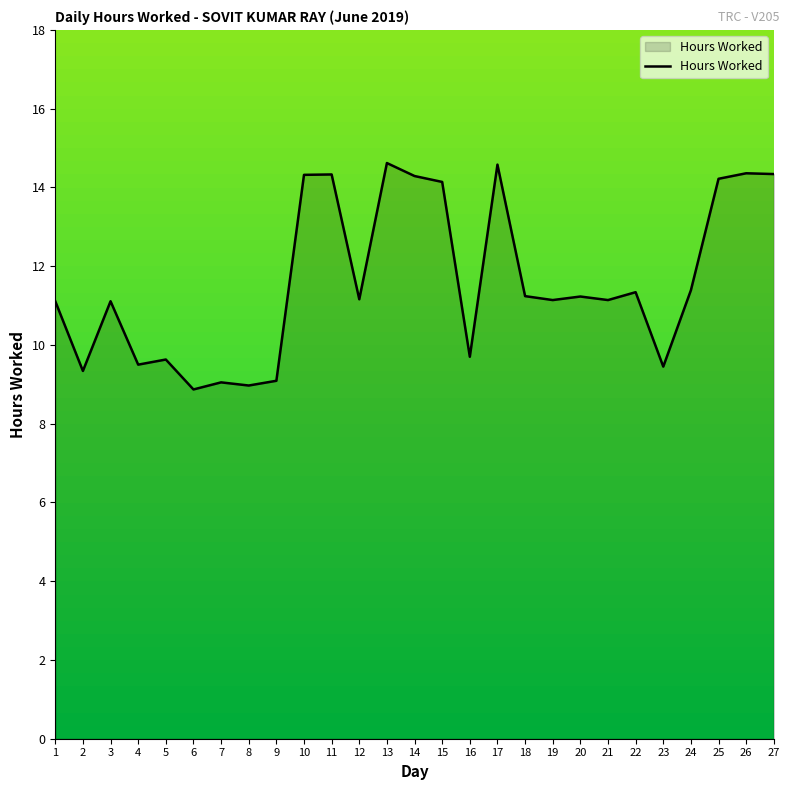

What is the ratio of the value at 14 to the value at 17?

1.0